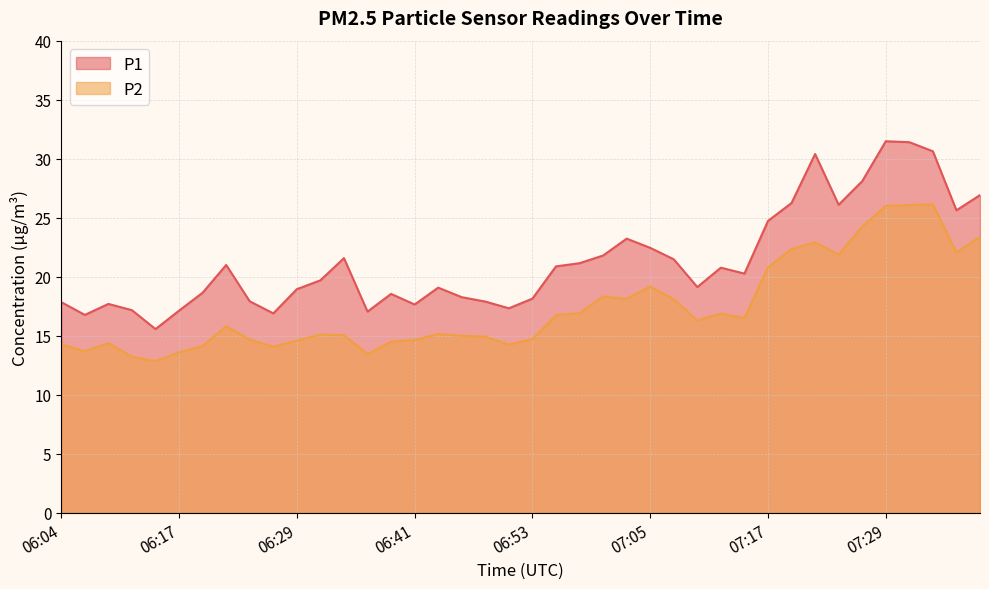

Which series changed the most between 06:43 and 07:08?

P2